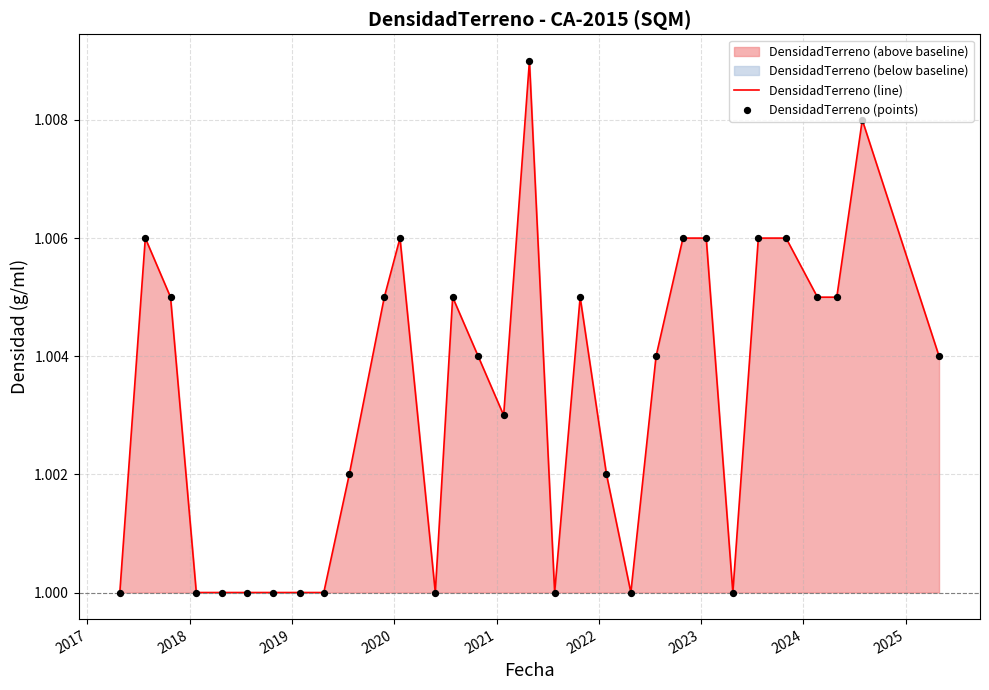

Which series contains the lowest Y value?

DensidadTerreno (line)